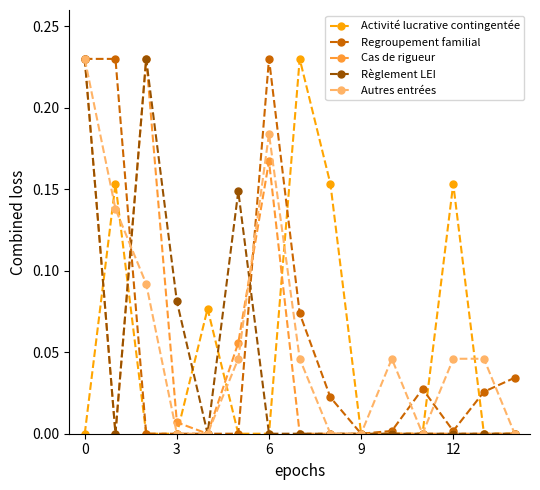

True or false: Règlement LEI has more than 1 points higher than both neighbors.

True